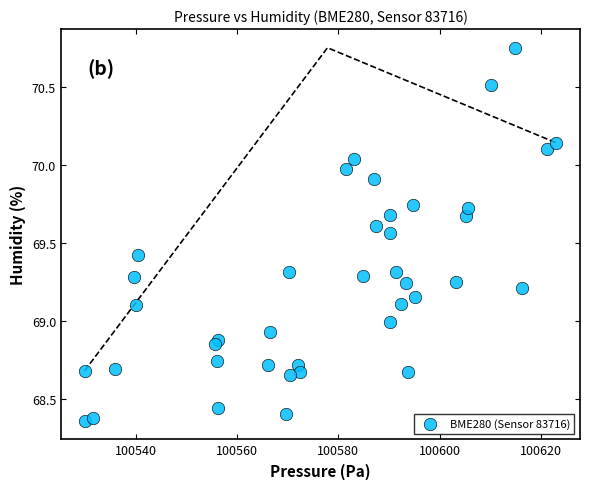

What is the range of Y values (max minus min)?

2.4